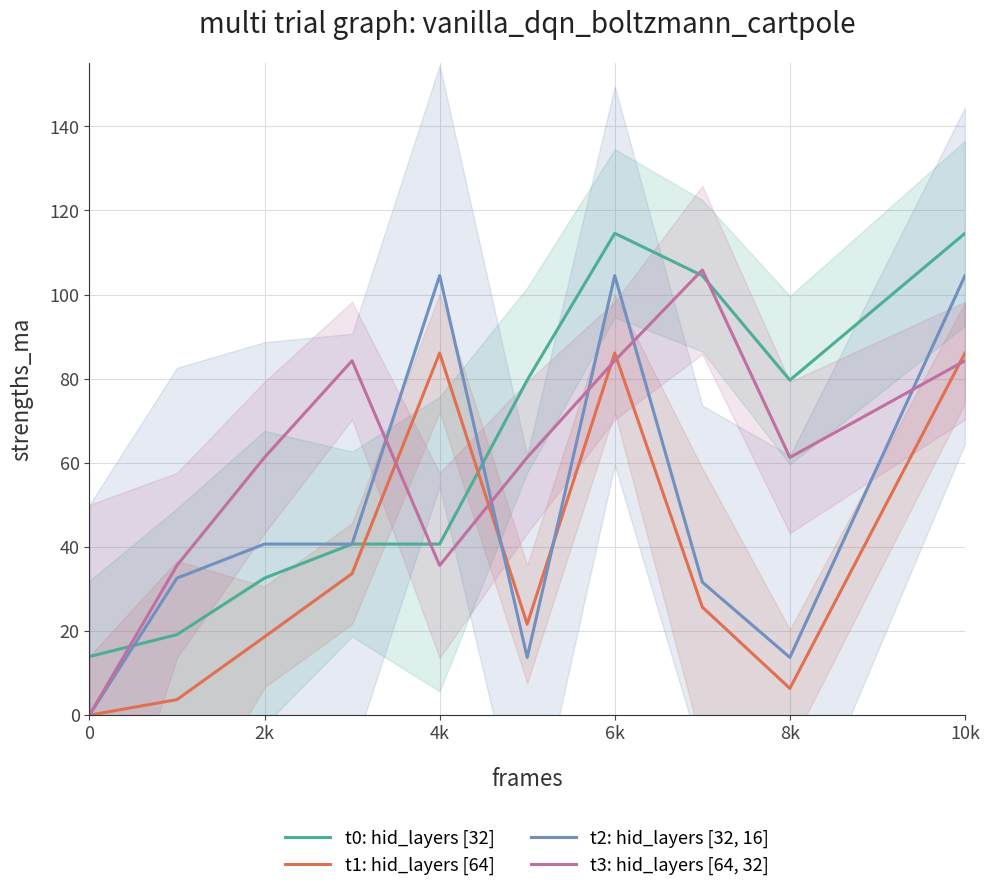

In t1: hid_layers [64], how many points are higher than both neighbors (excluding endpoints)?

2